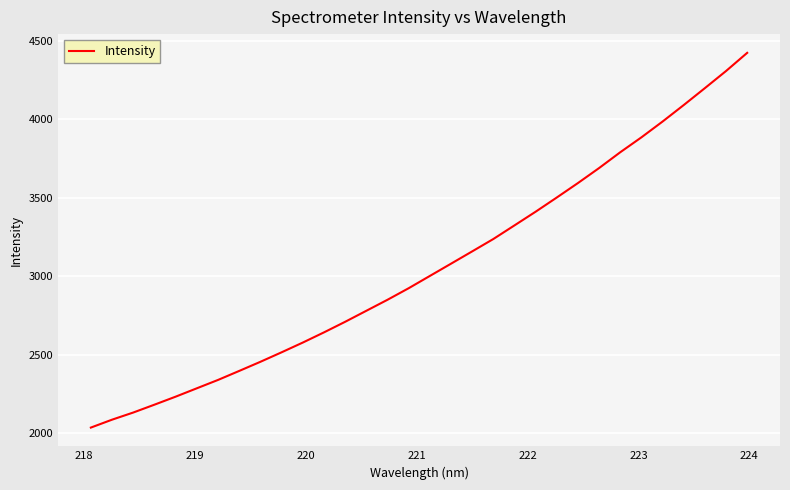

Is this an area chart (filled region under the line)?

No